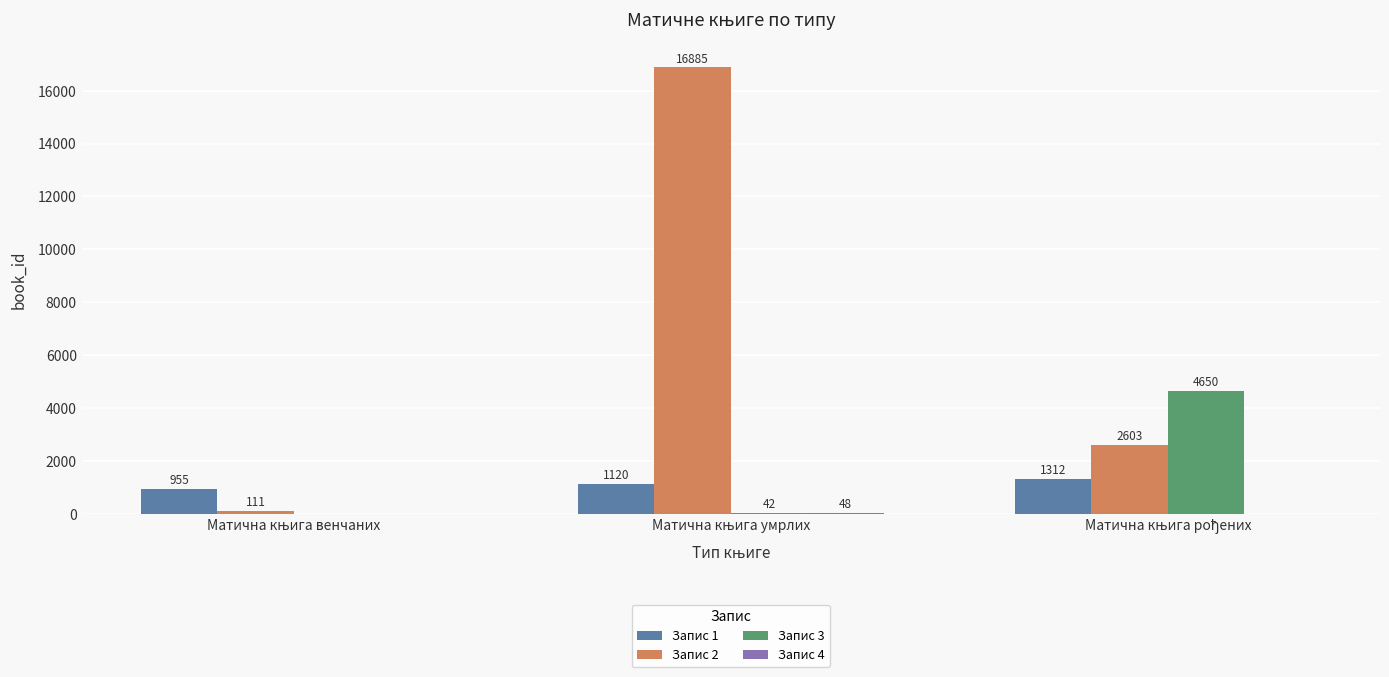

Which series has the largest total across all categories?

Запис 2